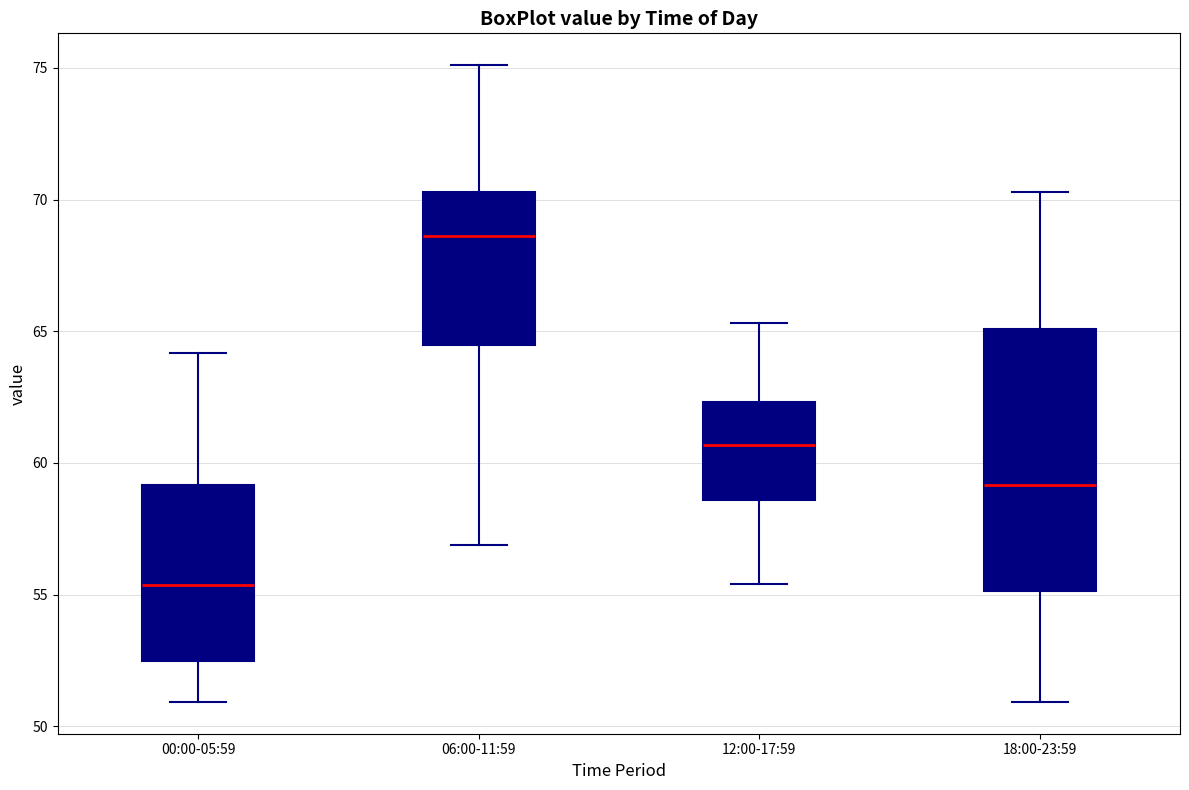

Reading left to right, transcribe this box plot: for each box, give where its median line is, the range the box spans, and where its two whiskers end, as read against the y-axis. The values are not printed on the chart, so give them approximately, as read against the axis.

00:00-05:59: median 55.5, box 52.5 to 59.0, whiskers 51.0 to 64.0
06:00-11:59: median 68.5, box 64.5 to 70.5, whiskers 57.0 to 75.0
12:00-17:59: median 60.5, box 58.5 to 62.5, whiskers 55.5 to 65.5
18:00-23:59: median 59.0, box 55.0 to 65.0, whiskers 51.0 to 70.5